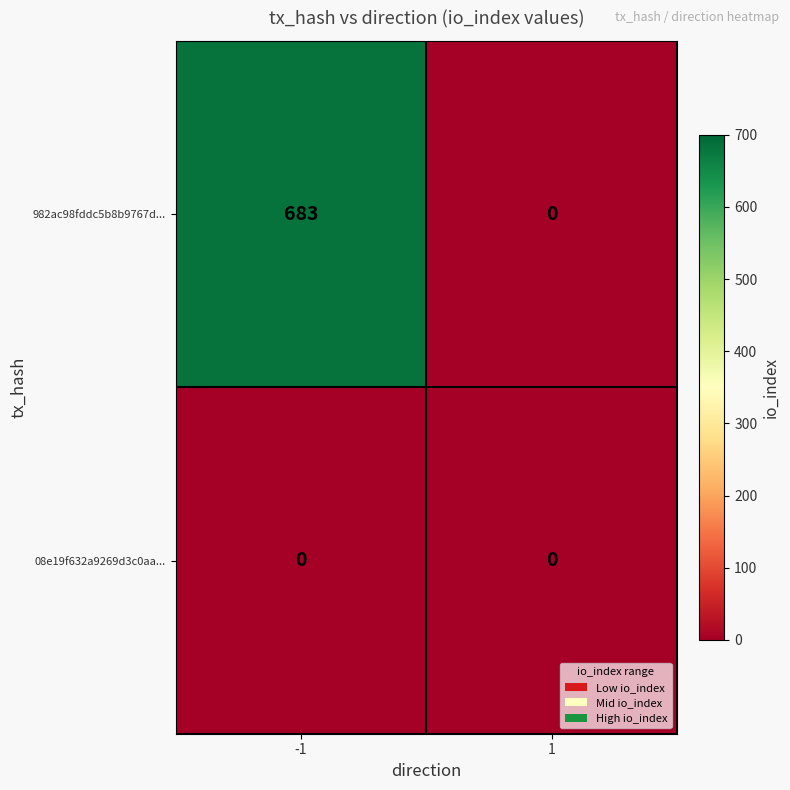

Rank the series by their average value, from lowest to highest.

08e19f632a9269d3c0aa..., 982ac98fddc5b8b9767d...